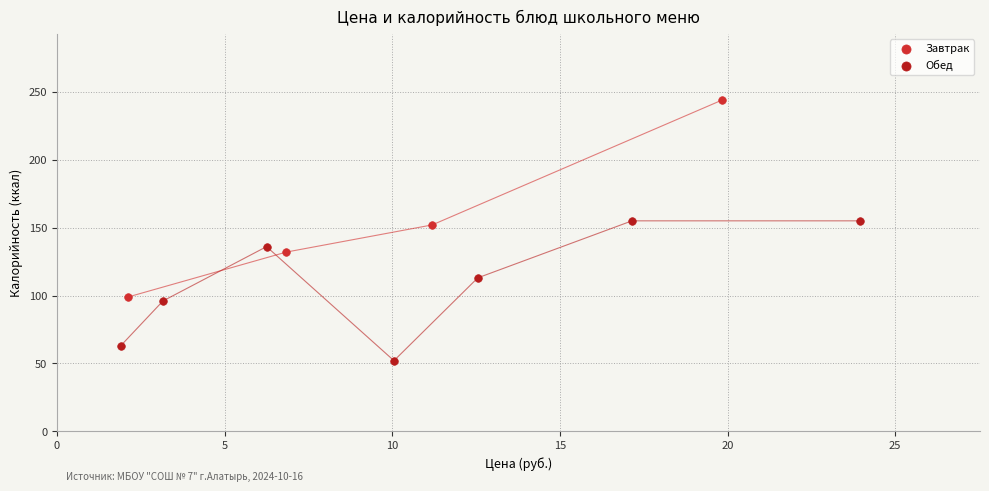

Which series has the largest Y range (max minus min)?

Завтрак